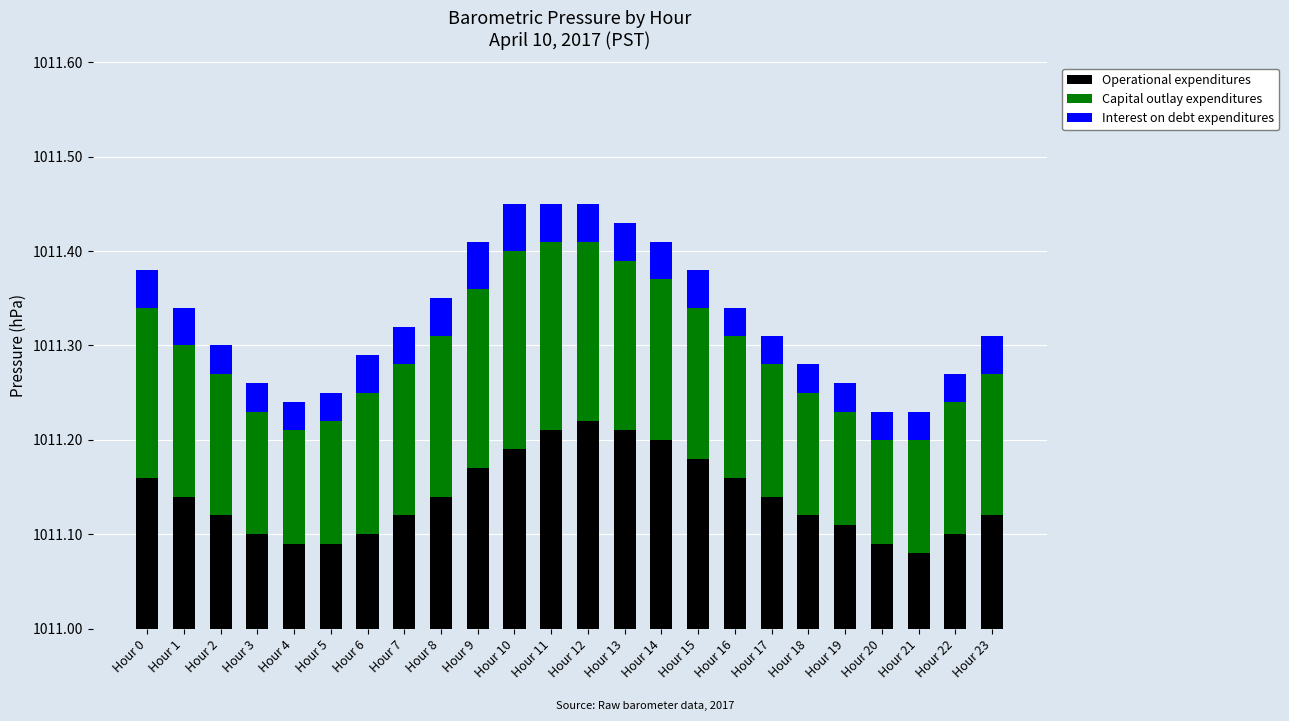

What is the sum of all Operational expenditures values?

24267.4